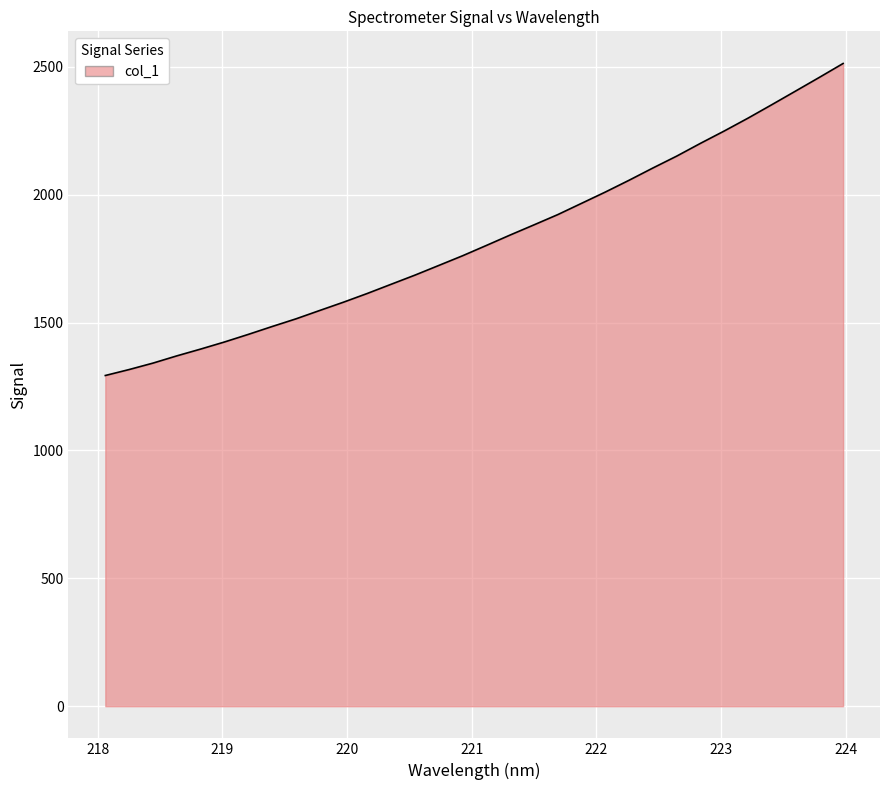

What is the difference between the maximum and minimum values?

1219.8